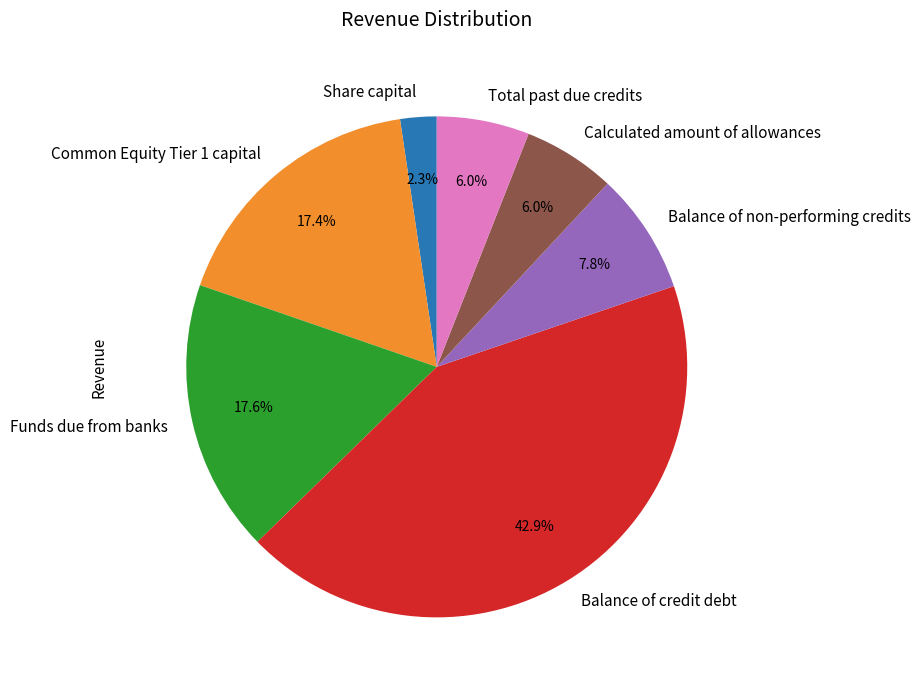

To the nearest percent, what is the combined percentage of Calculated amount of allowances and Balance of non-performing credits?

14%